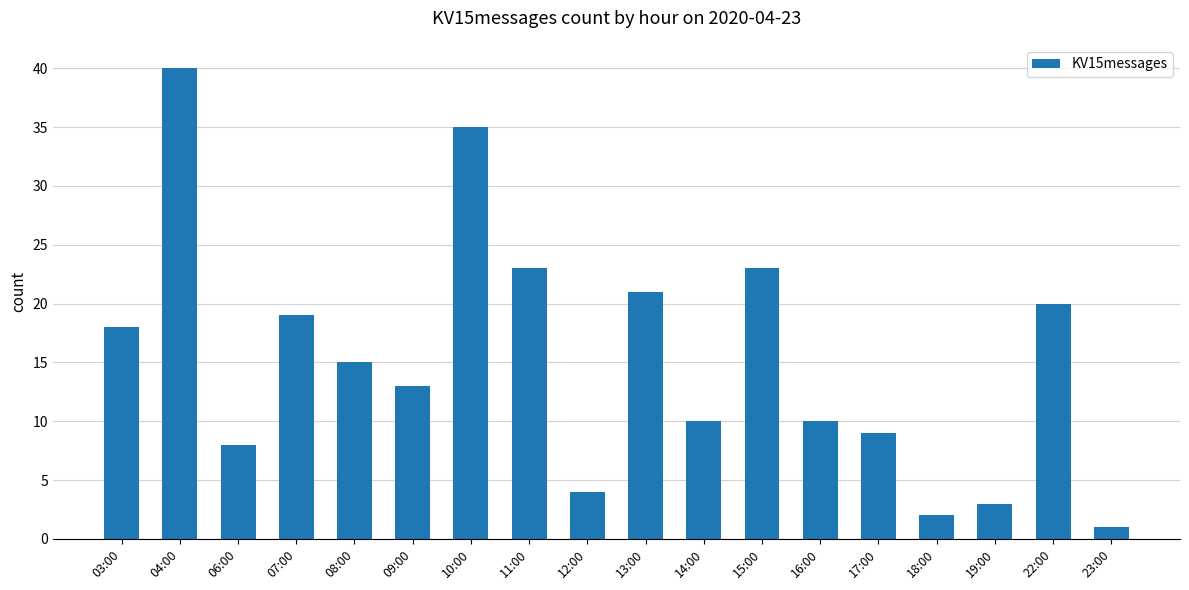

Reading right to left, extract all data points from this chart.

1	20	3	2	9	10	23	10	21	4	23	35	13	15	19	8	40	18